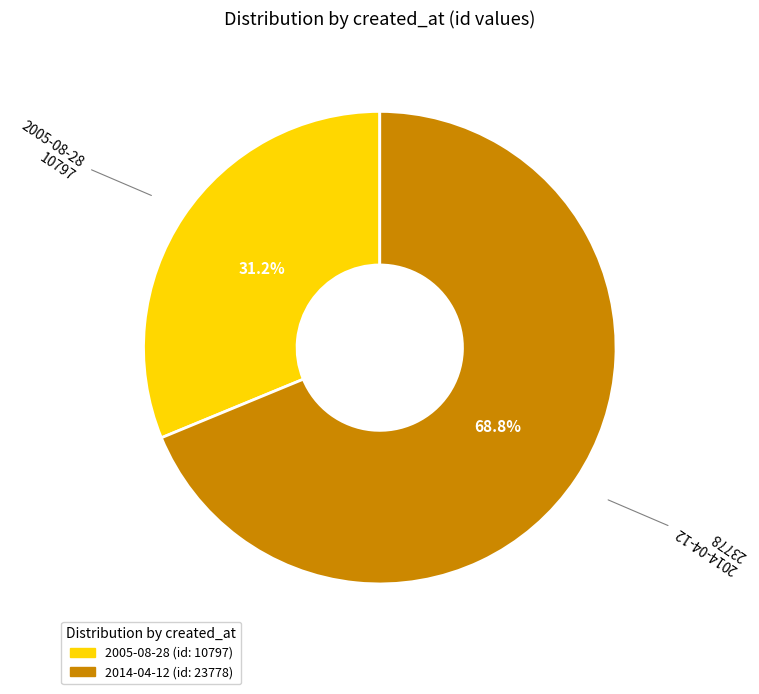

What is the smallest slice in the pie chart?

2005-08-28